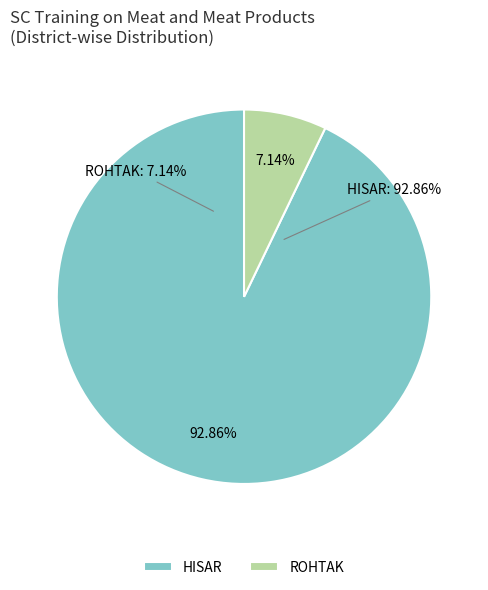

To the nearest percent, what percentage of the pie is HISAR?

93%